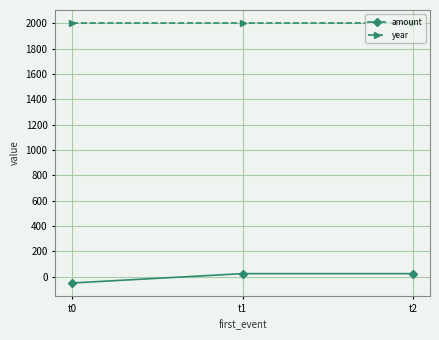

How many data points in amount are above 23?

2